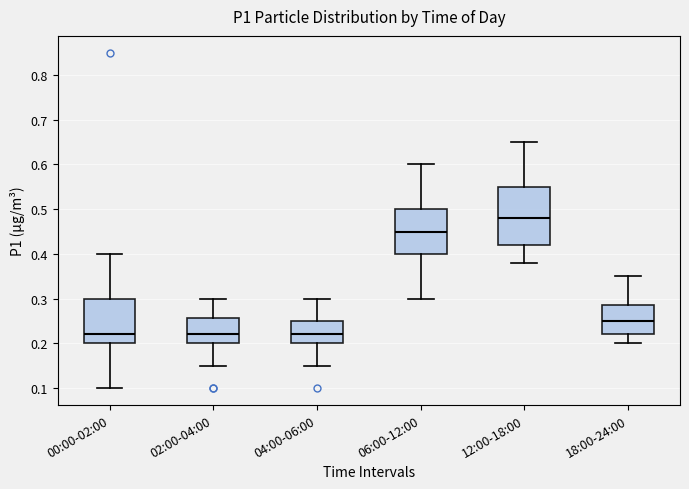

Reading left to right, read every box against the y-axis: the position of its median line, the range the box covers, and the ends of its whiskers. The values are not printed on the chart, so give them approximately, as read against the axis.

00:00-02:00: median 0.22, box 0.20 to 0.30, whiskers 0.10 to 0.40
02:00-04:00: median 0.22, box 0.20 to 0.26, whiskers 0.15 to 0.30
04:00-06:00: median 0.22, box 0.20 to 0.25, whiskers 0.15 to 0.30
06:00-12:00: median 0.45, box 0.40 to 0.50, whiskers 0.30 to 0.60
12:00-18:00: median 0.48, box 0.42 to 0.55, whiskers 0.38 to 0.65
18:00-24:00: median 0.25, box 0.22 to 0.29, whiskers 0.20 to 0.35